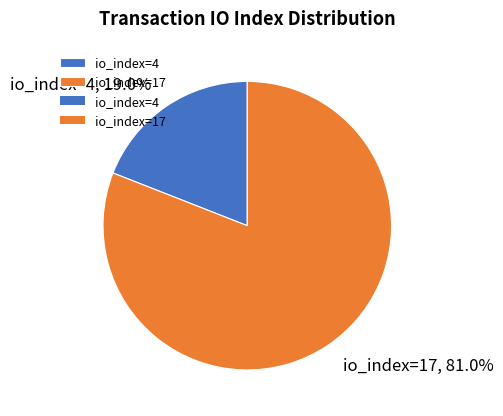

Which category has the smallest portion of the pie?

io_index=4